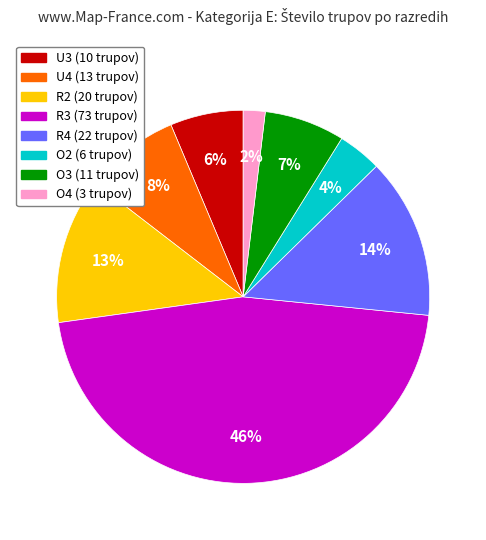

To the nearest percent, what is the difference between the U4 and O4 slice percentages?

6%